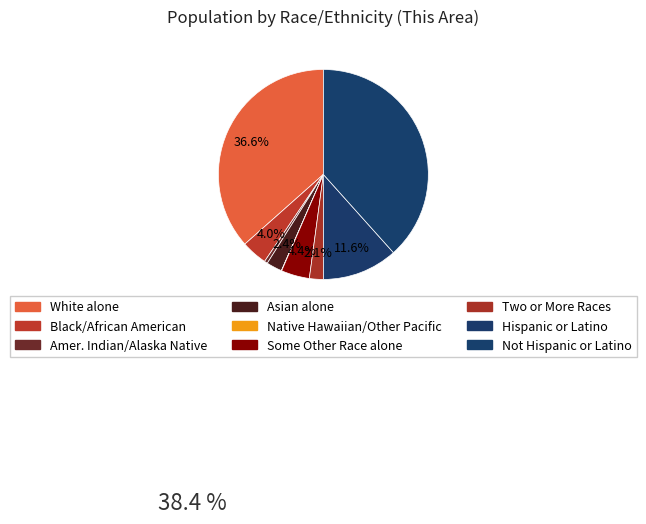

How many slices are in this pie chart?

9